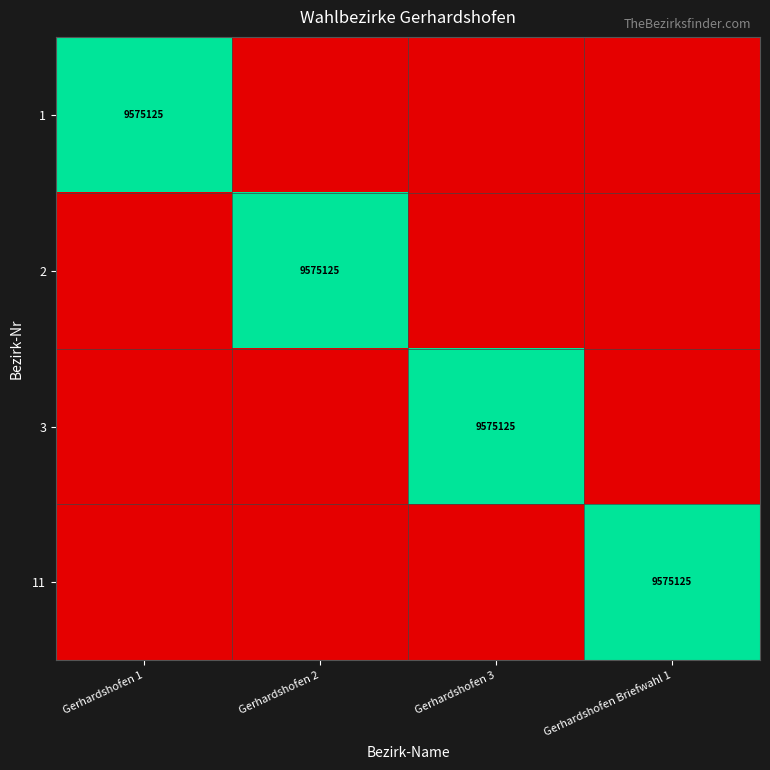

Is it true that 1 equals 9575125 at Gerhardshofen 1?

True